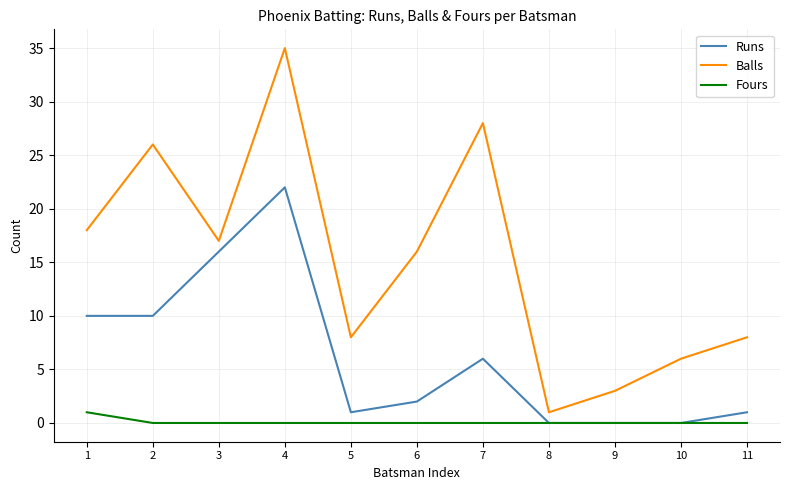

What is the greatest value displayed?

35